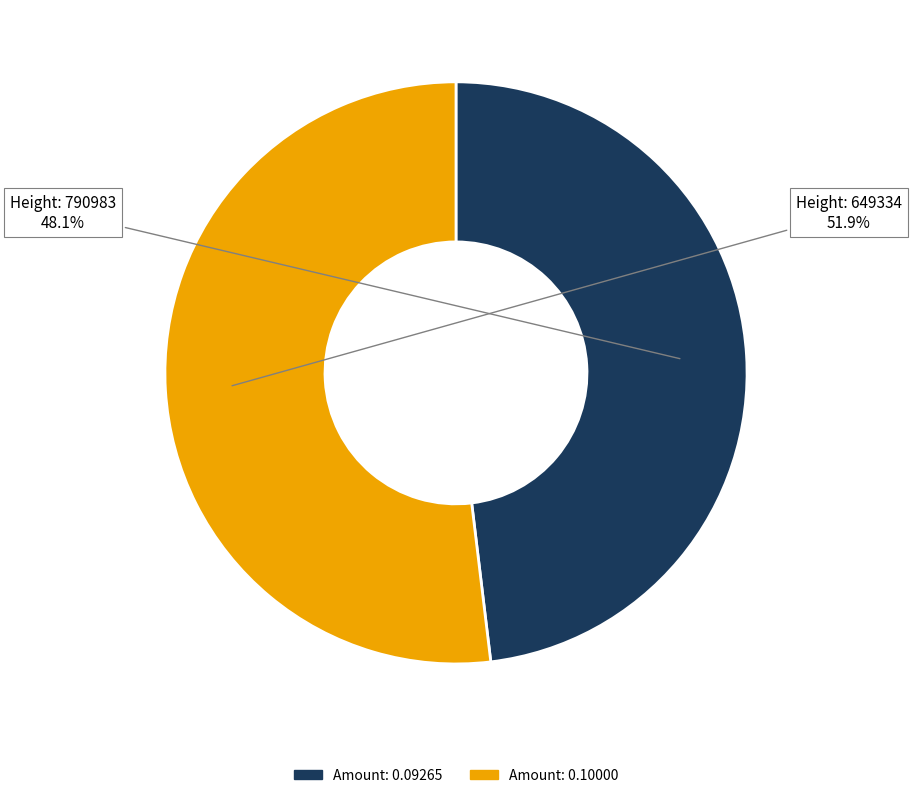

Does any single category account for the majority?

Yes